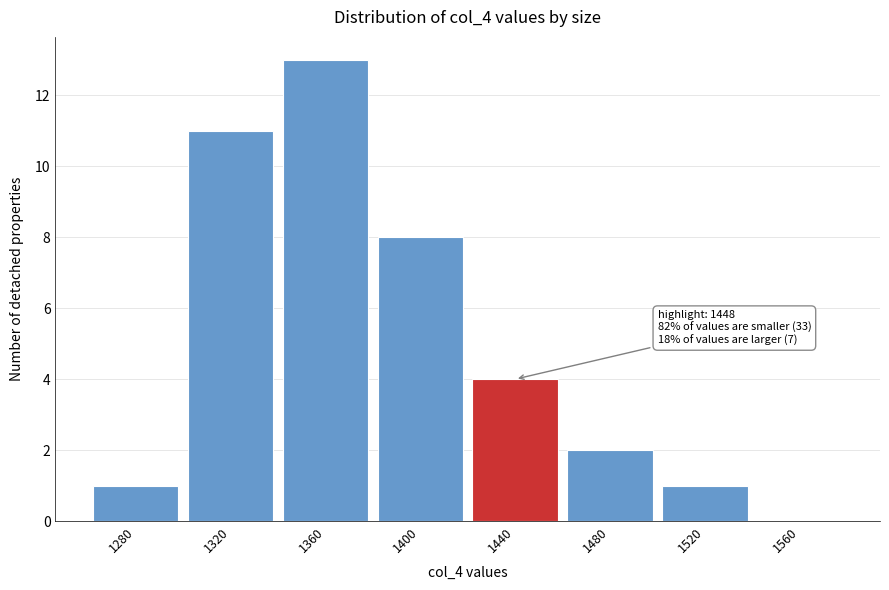

Reading left to right, list all the values displayed in this chart.

1280=1	1320=11	1360=13	1400=8	1440=4	1480=2	1520=1	1560=0